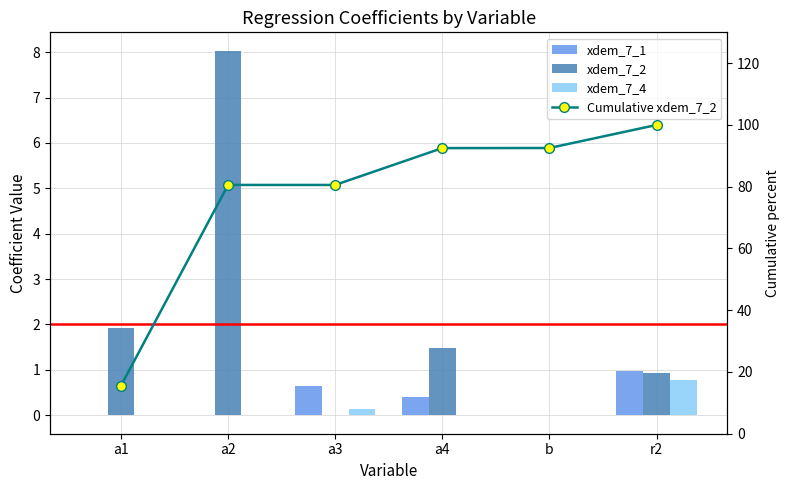

Reading left to right, extract all data points from this chart.

xdem_7_1: 0.0	-0.0	0.6	0.4	-0.0	1.0
xdem_7_2: 1.9	8.0	0.0	1.5	0.0	0.9
xdem_7_4: 0.0	0.0	0.1	0.0	0.0	0.8
Cumulative xdem_7_2: 15.6	80.6	80.6	92.5	92.5	100.0